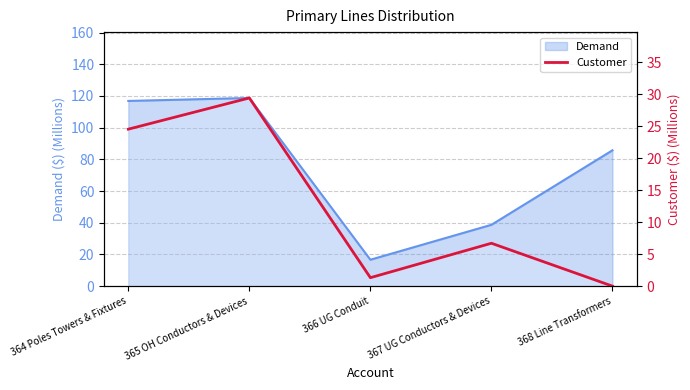

Is it true that the value at 368 Line Transformers is -20.4?

False